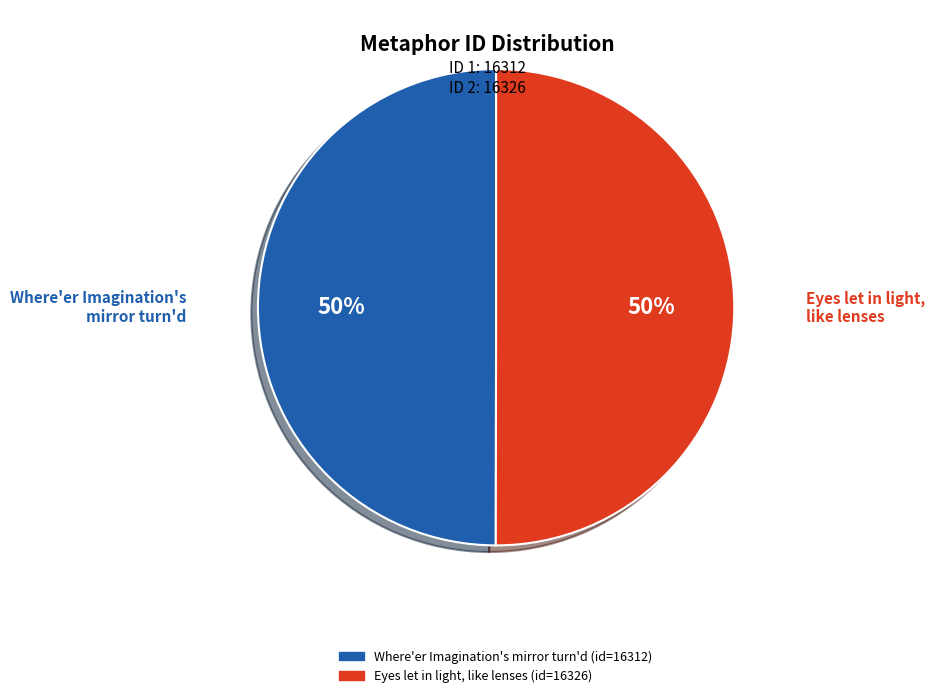

Combined, do Where'er Imagination's mirror turn'd and Eyes let in light, like lenses account for over 50%?

Yes